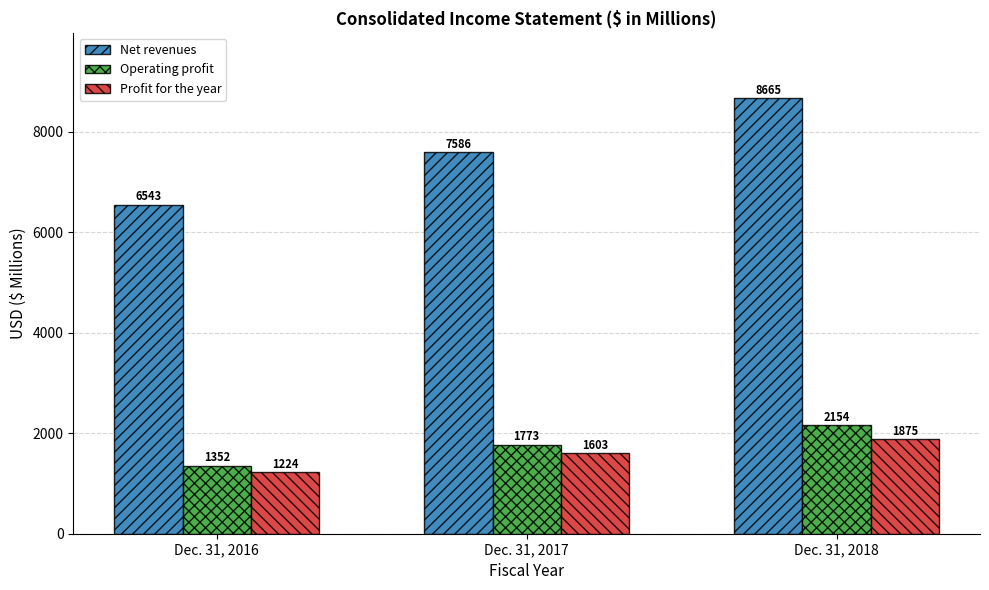

Is it true that Operating profit equals 3810 at Dec. 31, 2018?

False